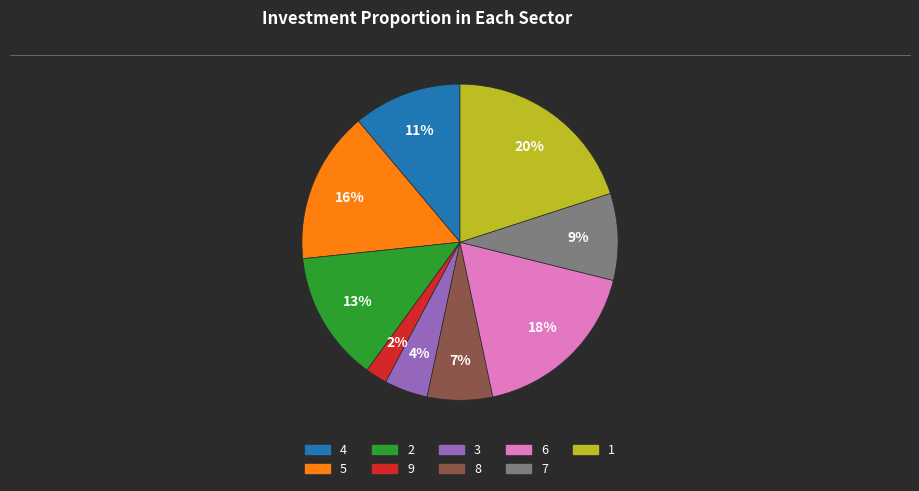

To the nearest percent, what is the average slice percentage?

11%